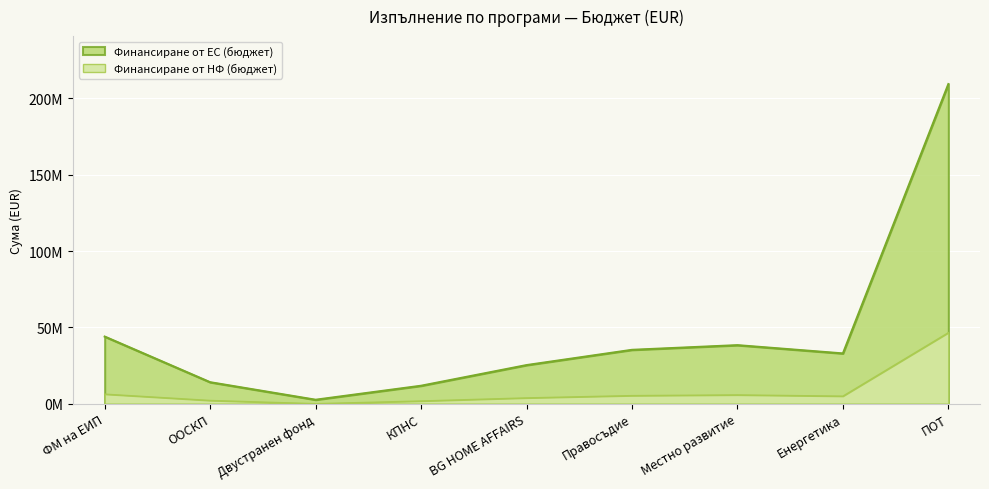

Where does the Финансиране от НФ (бюджет) series first go above 4941176?

ФМ на ЕИП